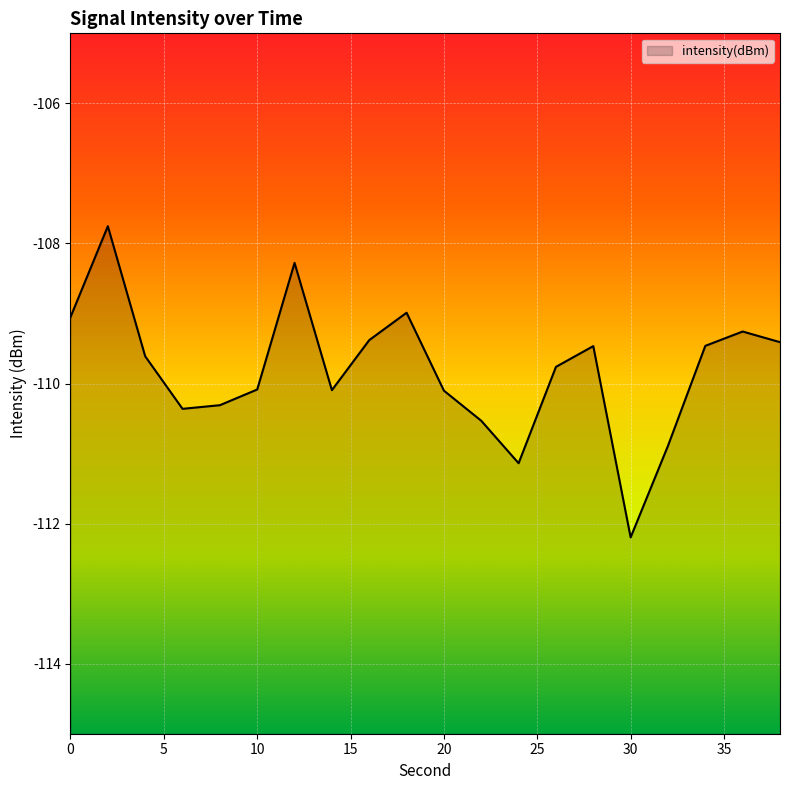

At which label is the value closest to -109?

18